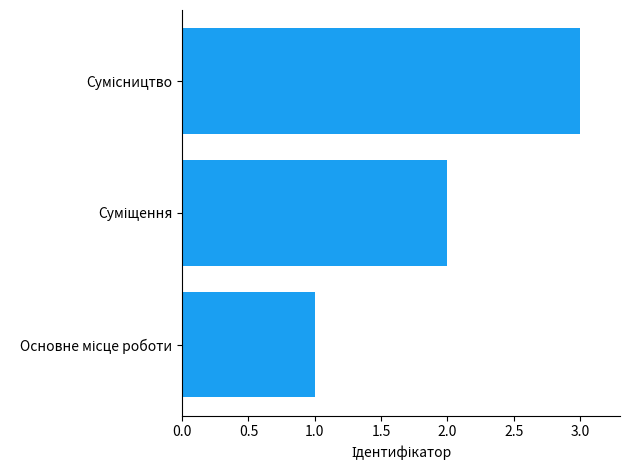

What is the sum of all values?

6